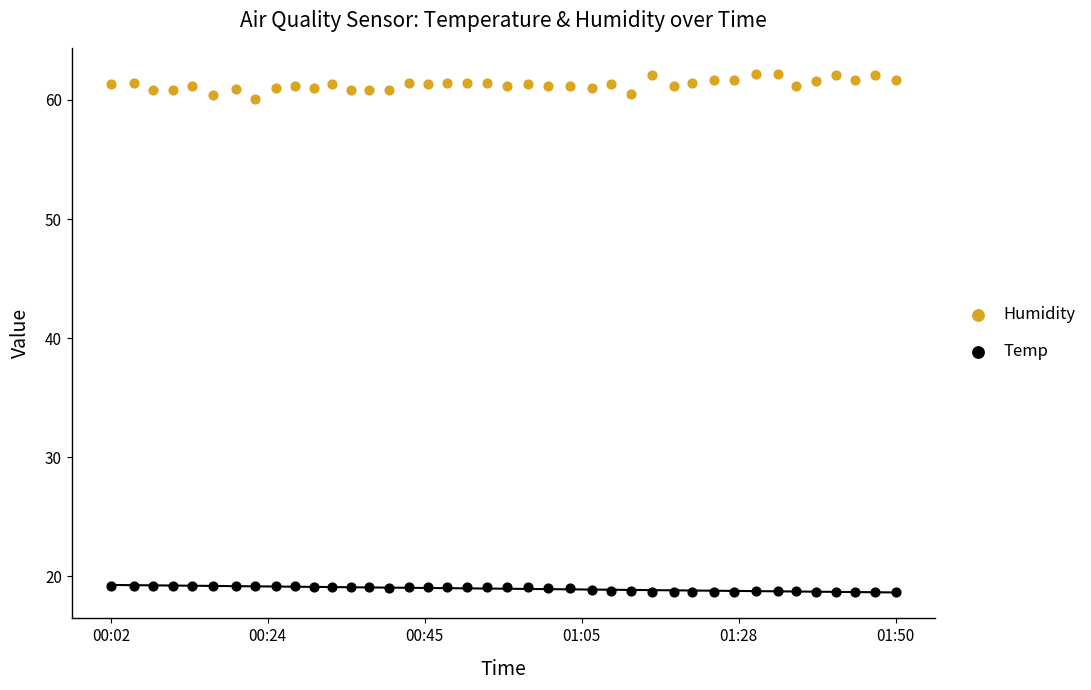

Which series has the widest spread of Y values?

Humidity